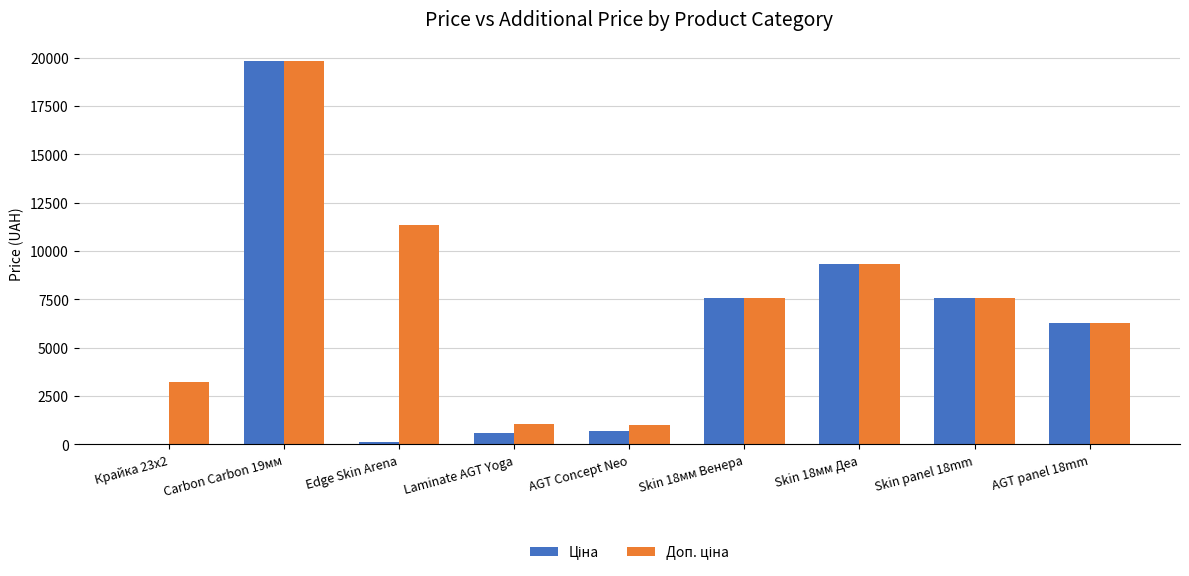

What is the total value across all series at Skin 18мм Венера?

15091.8